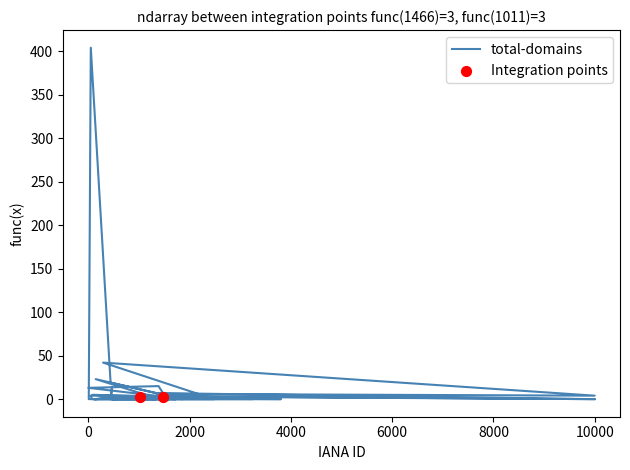

Which series contains the highest Y value?

total-domains